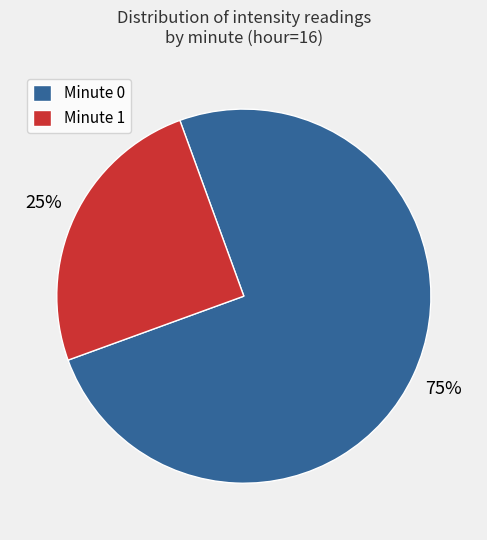

Which has a higher value, Minute 1 or Minute 0?

Minute 0